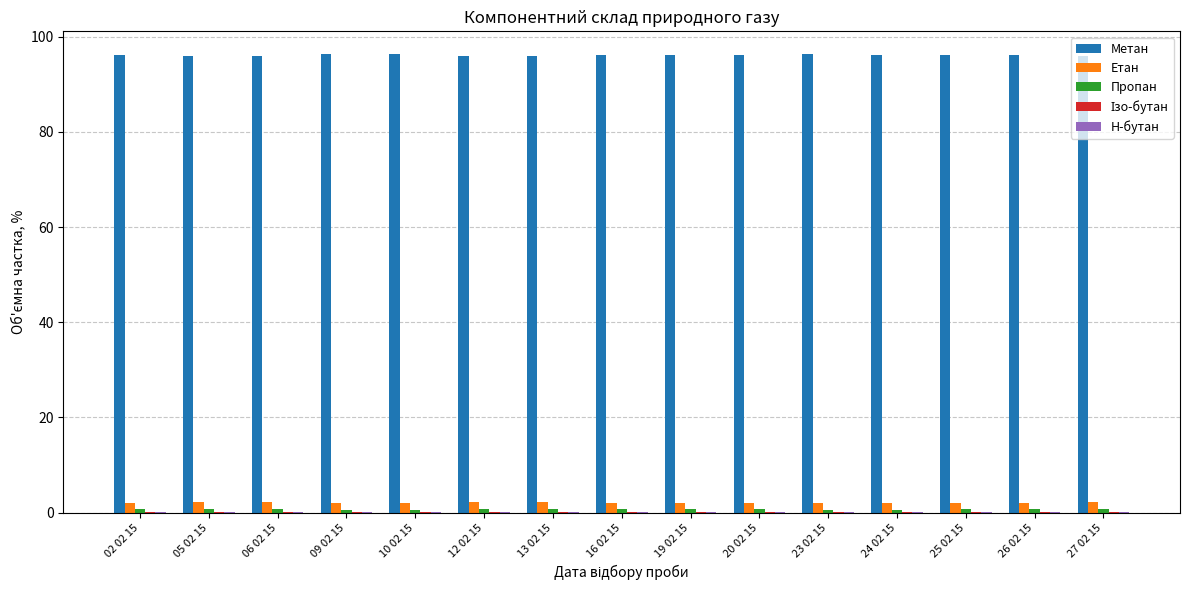

How many data points does each series have?

15